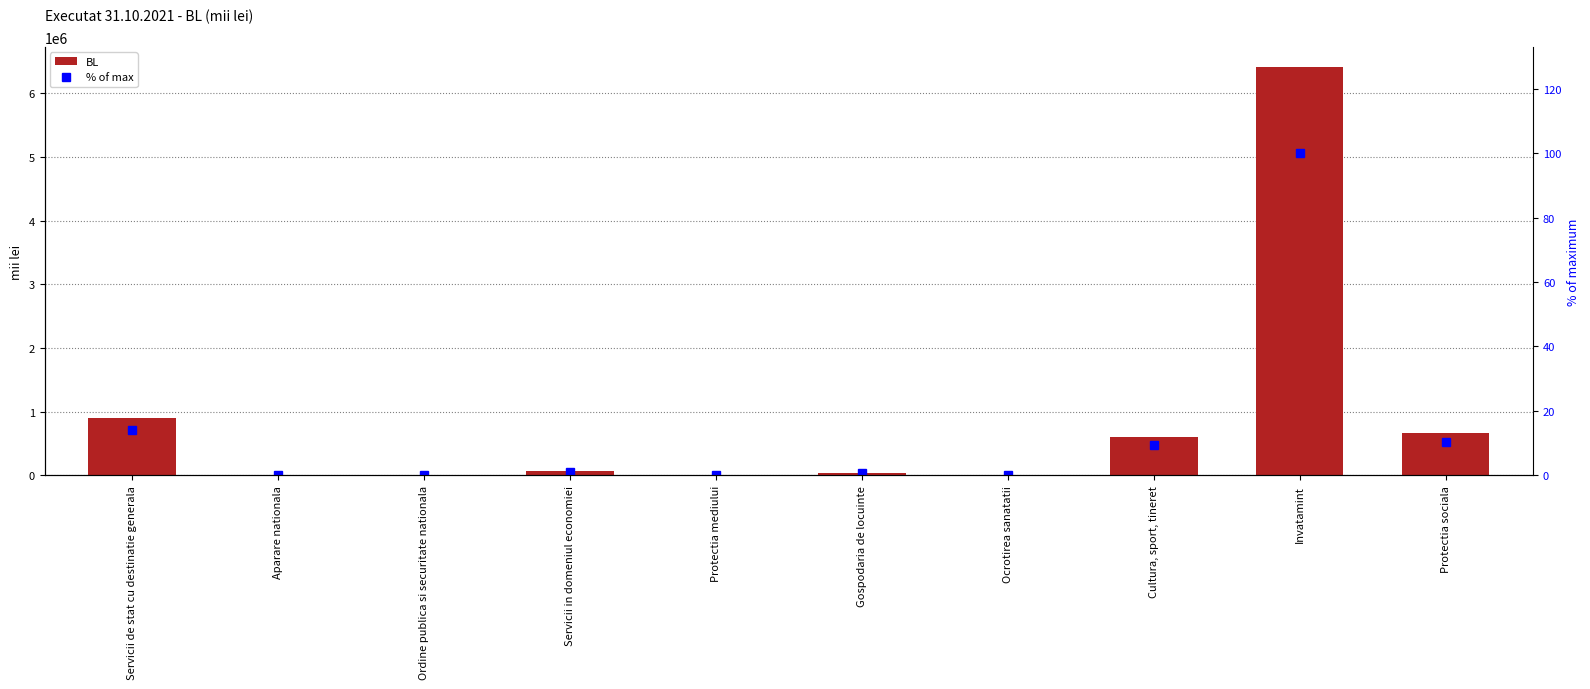

At how many categories does at least one series exceed 5474138?

1